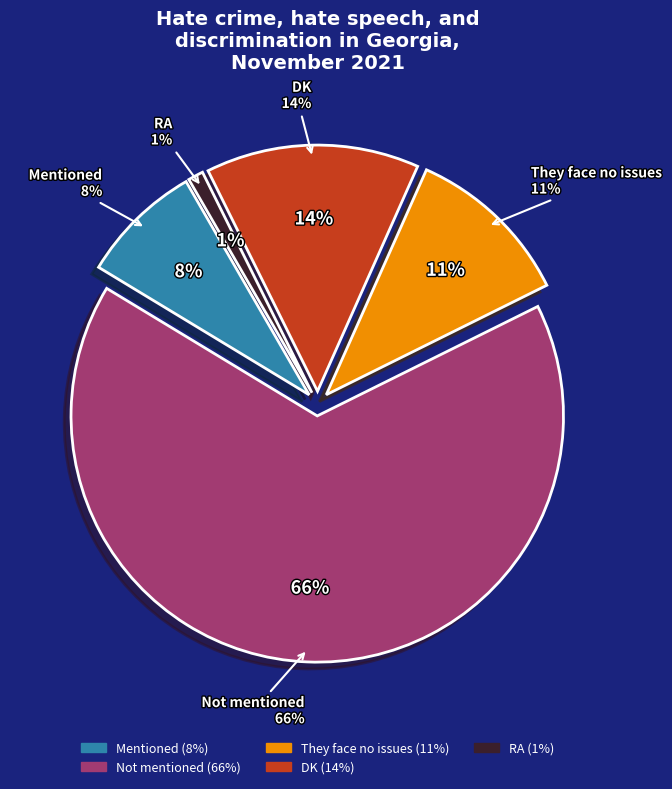

Does They face no issues represent more than half of the total?

No